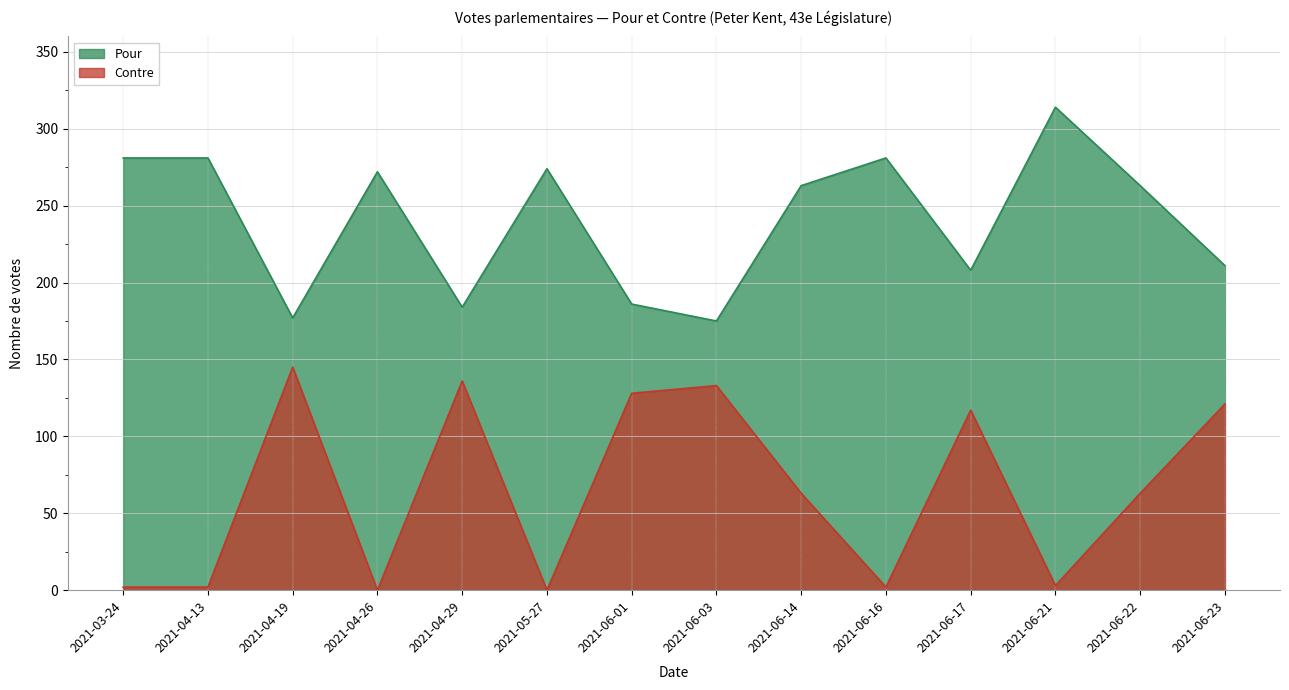

At how many categories does at least one series exceed 170?

14